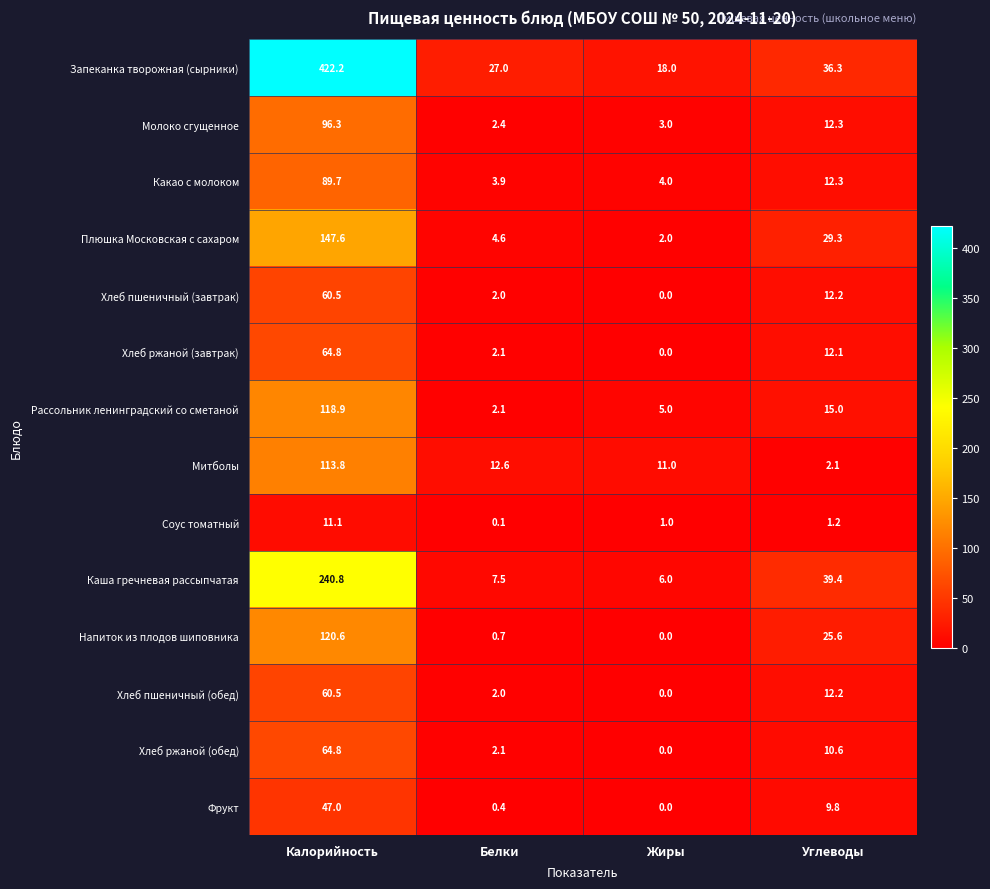

The value of Митболы at Белки is 8.0. True or false?

False